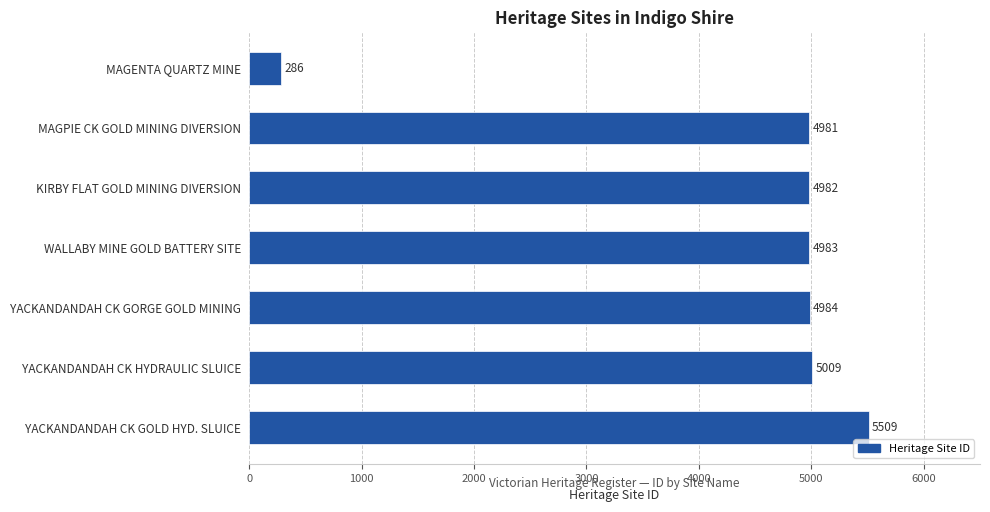

Where is the data nearest to the value 2897?

MAGPIE CK GOLD MINING DIVERSION